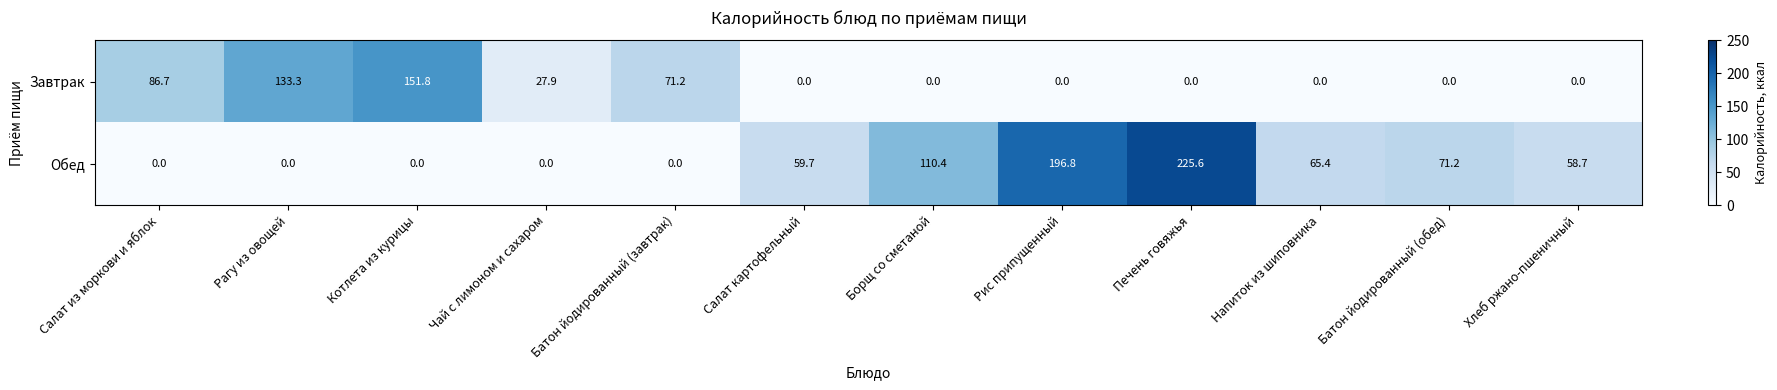

At Борщ со сметаной, list the series in order from largest to smallest.

Обед, Завтрак